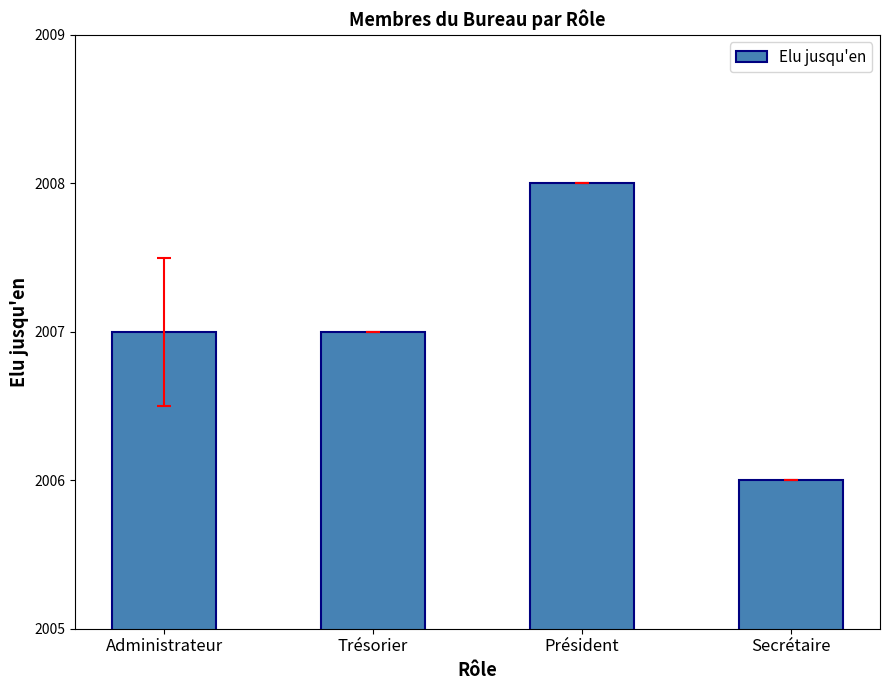

True or false: the data shows 2008 at Président.

True